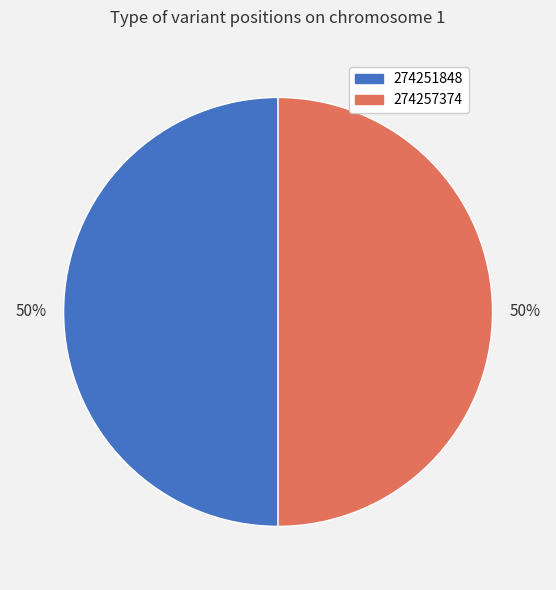

To the nearest percent, what percentage of the pie is 274251848?

50%